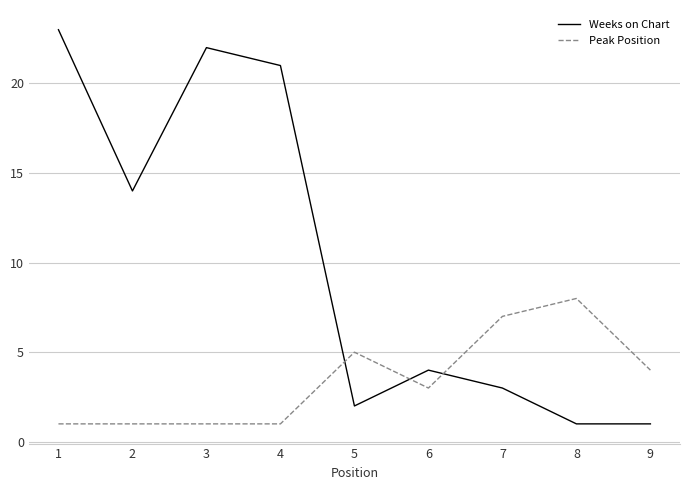

Does the chart display data point markers on the line(s)?

No